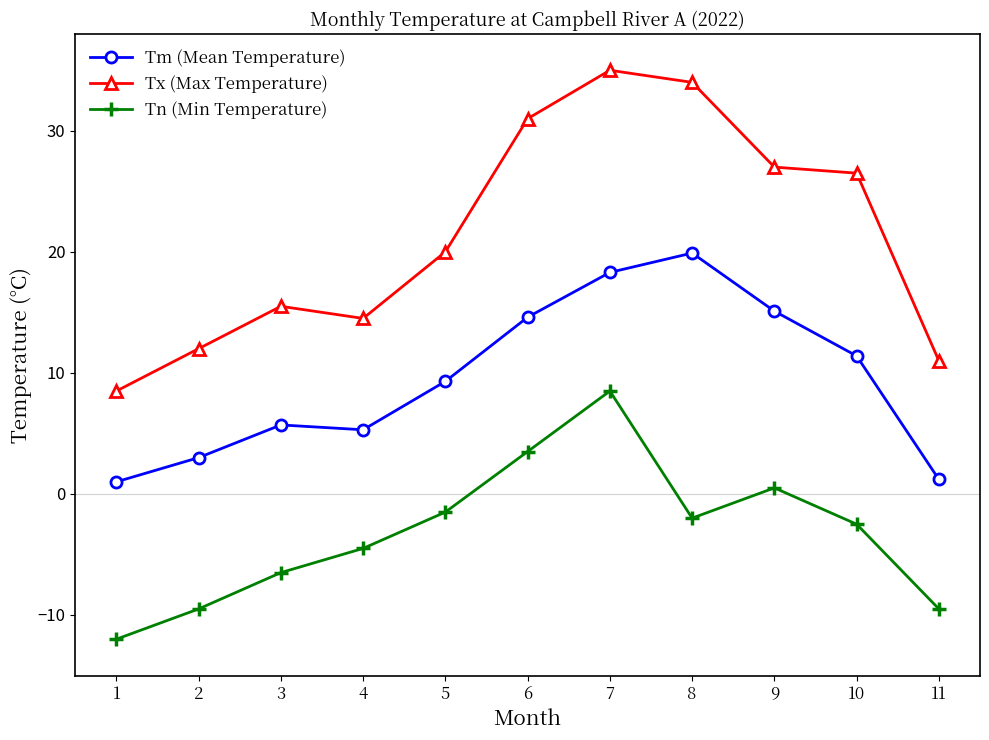

Rank the series by their average value, from lowest to highest.

Tn (Min Temperature), Tm (Mean Temperature), Tx (Max Temperature)